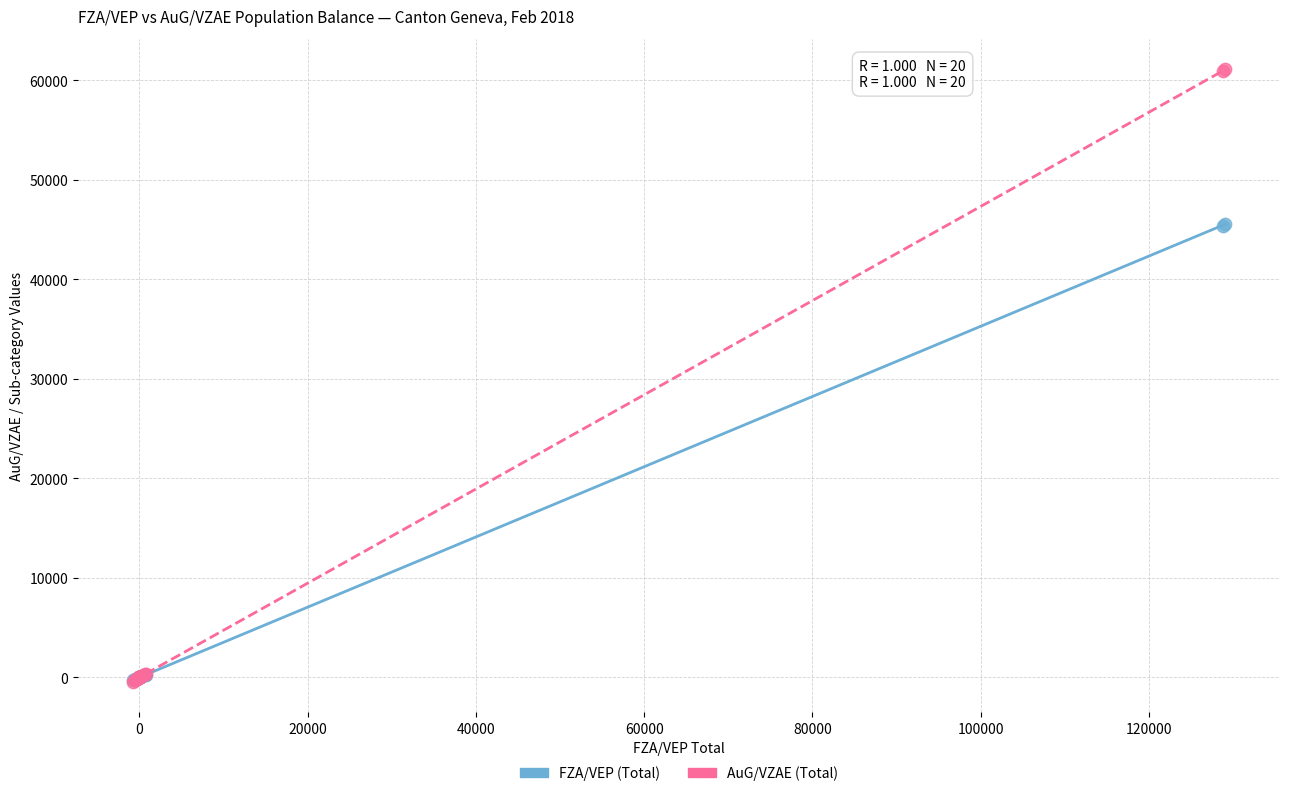

Which series contains the highest Y value?

AuG/VZAE (Total)